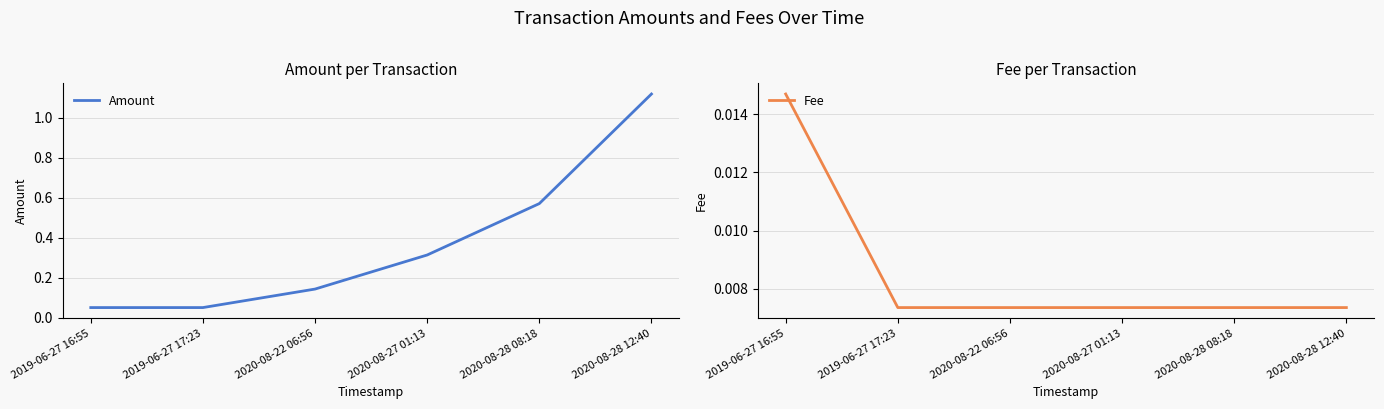

True or false: Fee has a value of 0.0 at 2019-06-27 16:55.

True